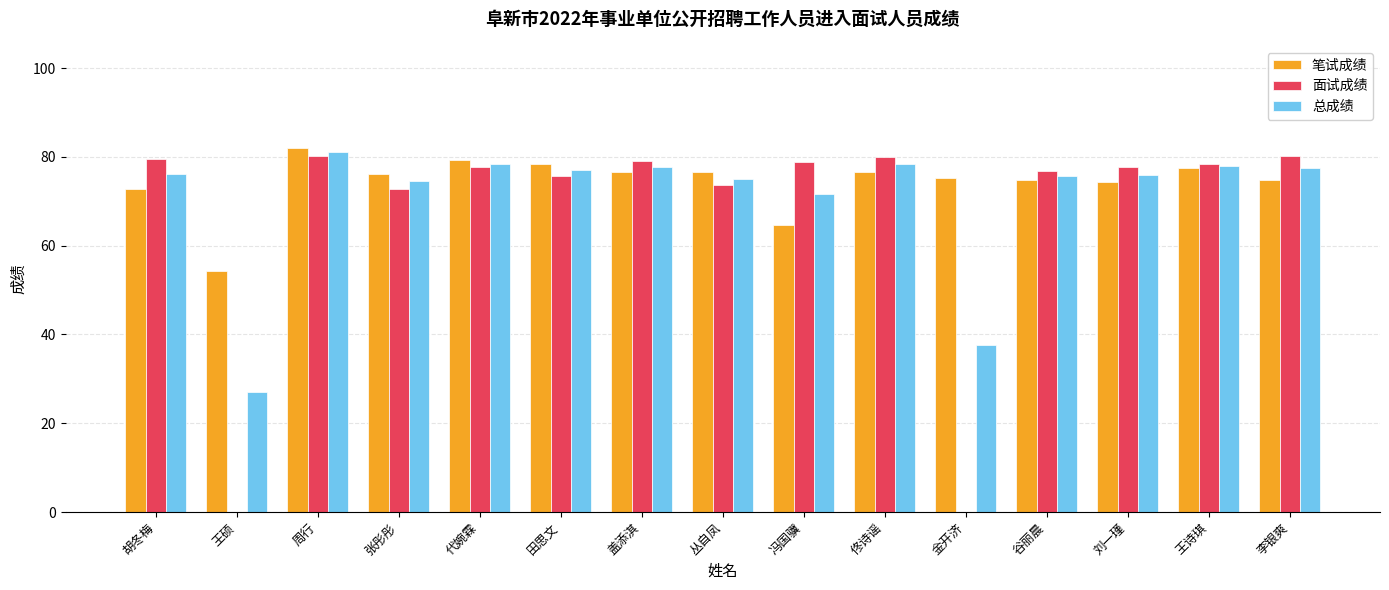

The 笔试成绩 series shows 74.8 at 李银爽. True or false?

True